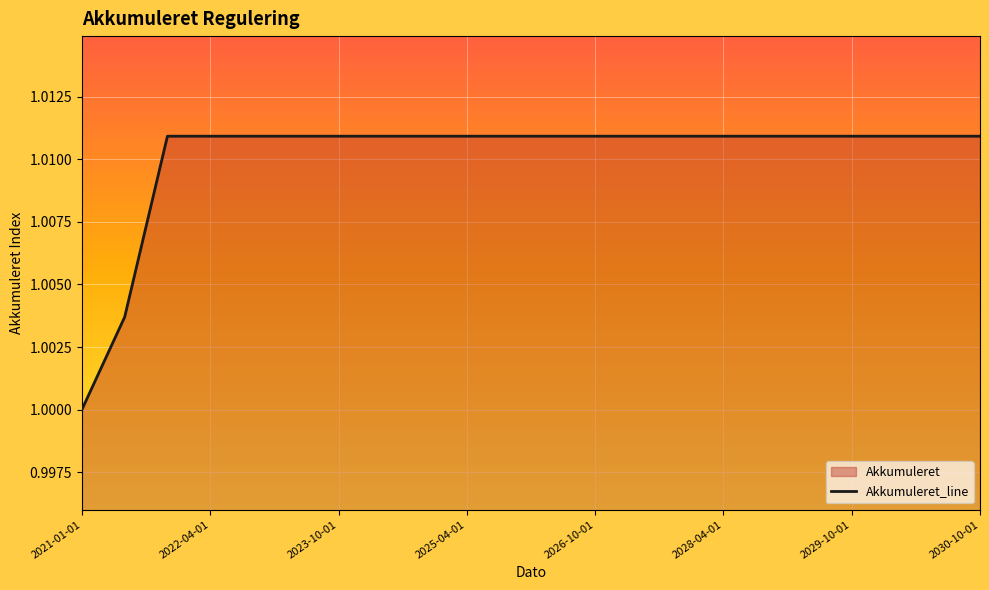

How many lines are shown in the chart?

1